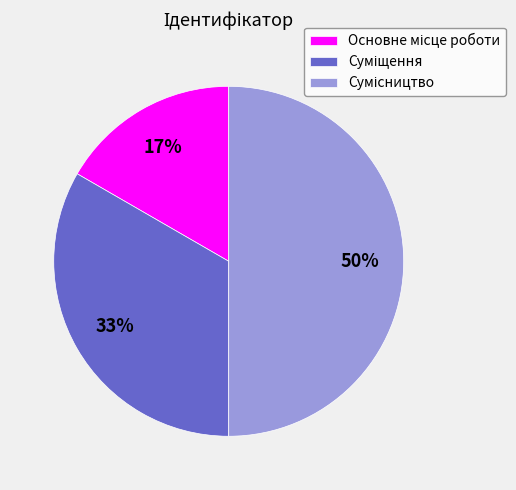

To the nearest percent, what is the average slice percentage?

33%